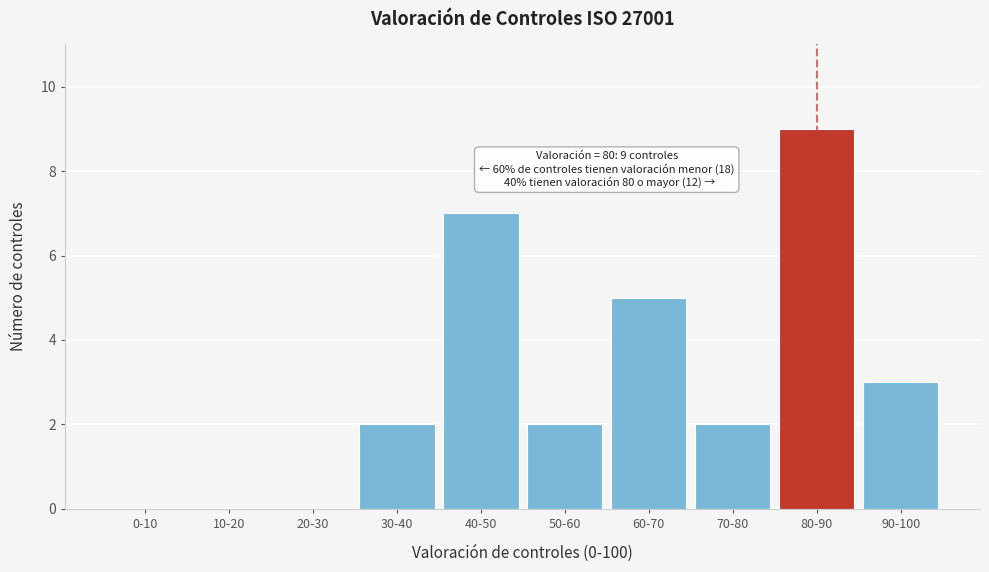

Reading left to right, what are all the values shown in this chart?

0-10=0	10-20=0	20-30=0	30-40=2	40-50=7	50-60=2	60-70=5	70-80=2	80-90=9	90-100=3